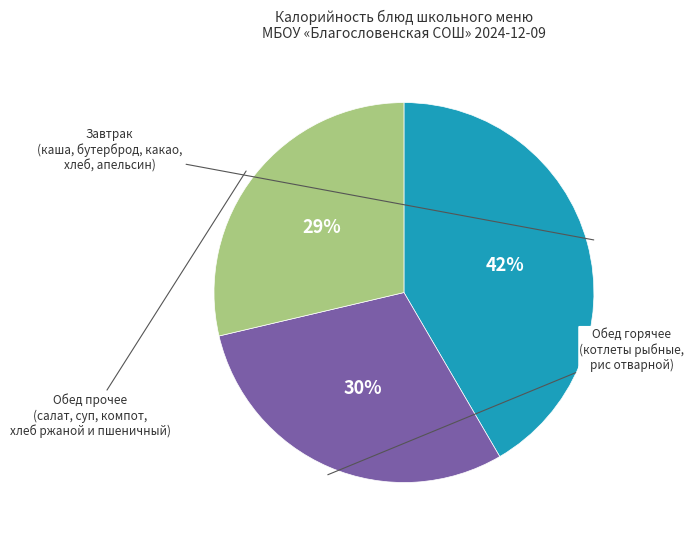

To the nearest percent, what is the average slice percentage?

33%